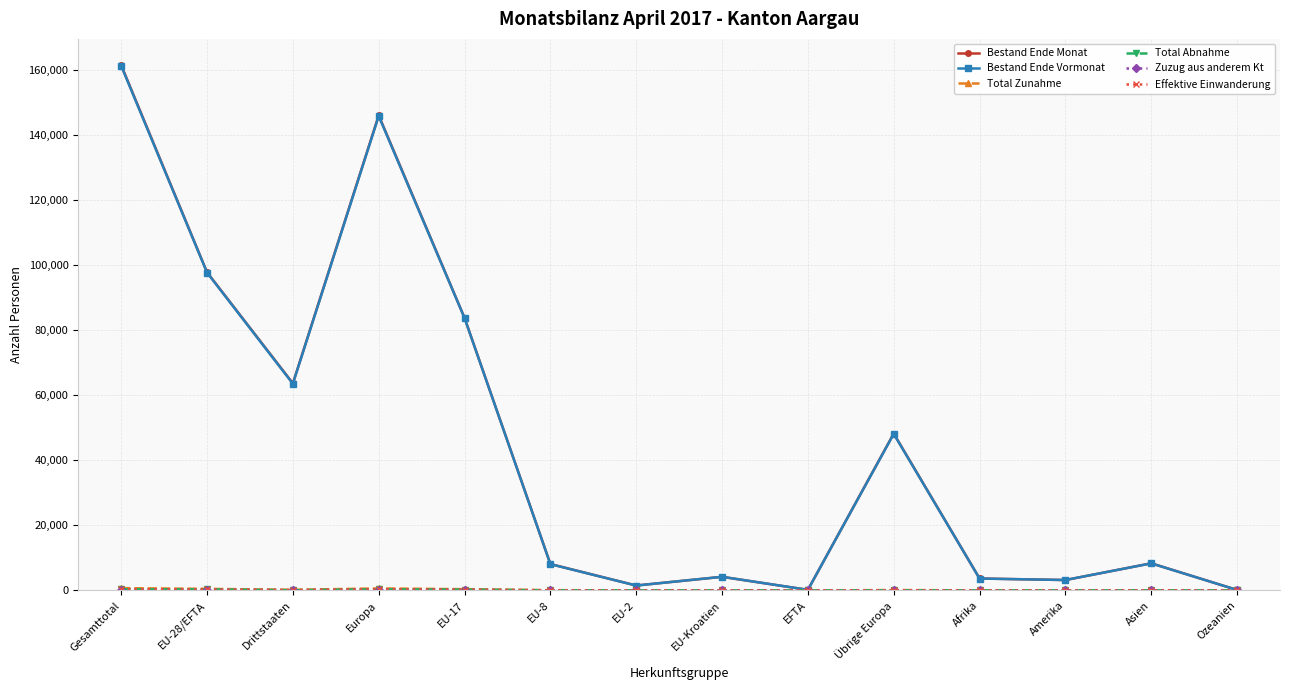

At which category does the chart reach its peak across all series?

Gesamttotal